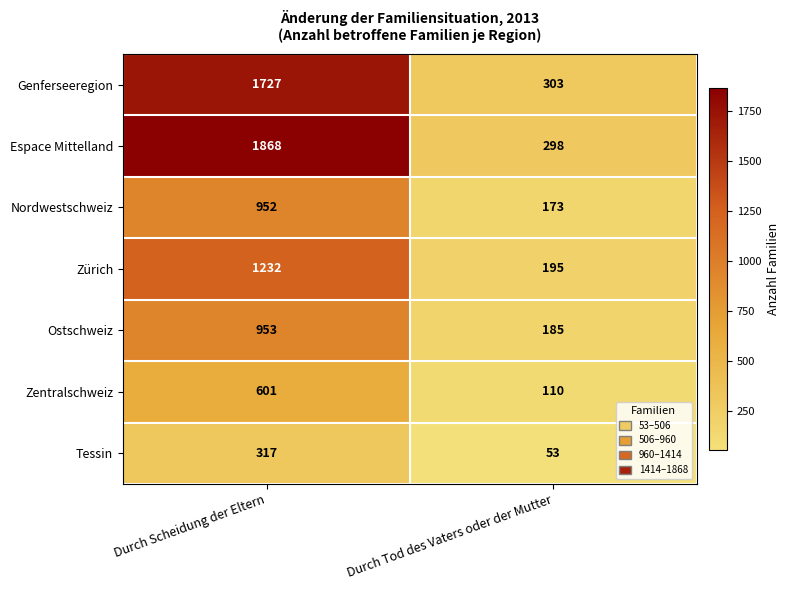

At how many categories does at least one series exceed 1554?

1